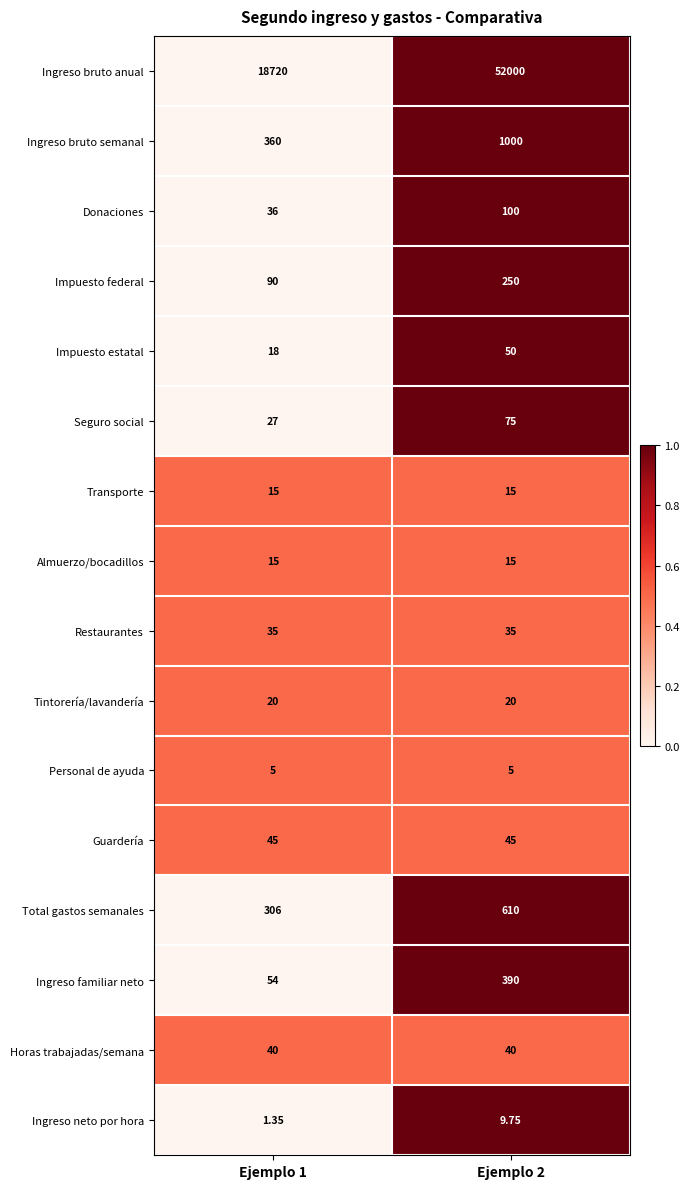

At which category is the sum across all series the highest?

Ejemplo 2